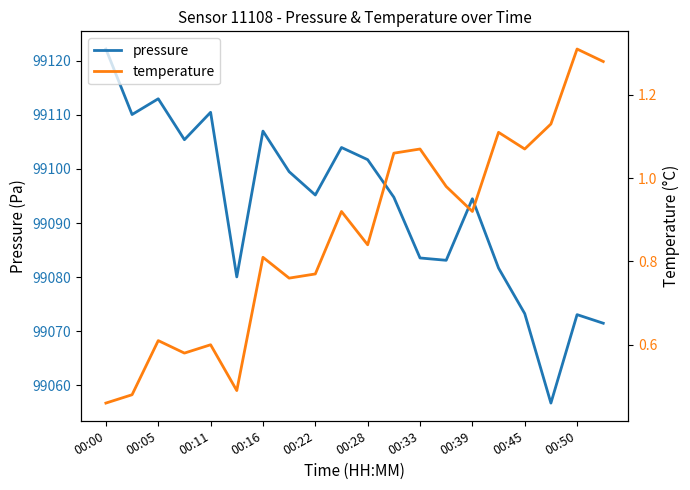

Does the chart display data point markers on the line(s)?

No